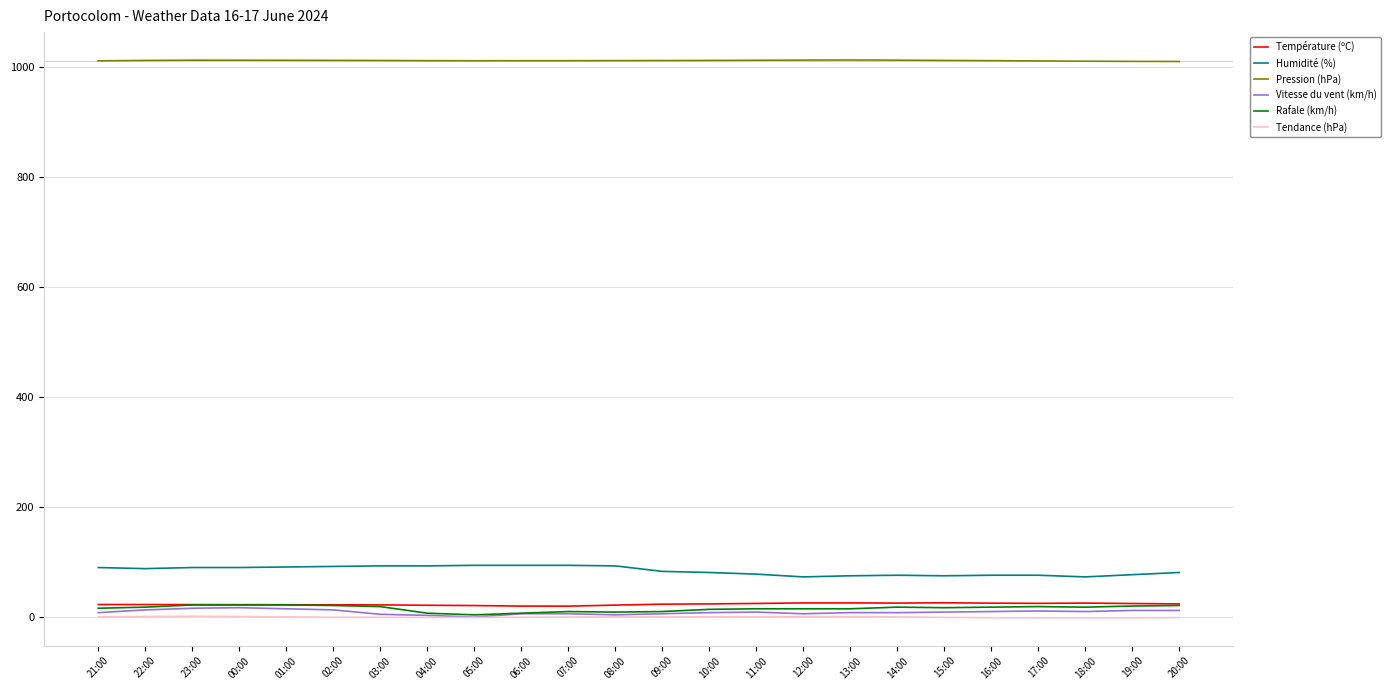

True or false: Pression (hPa) and Rafale (km/h) cross at least once.

False